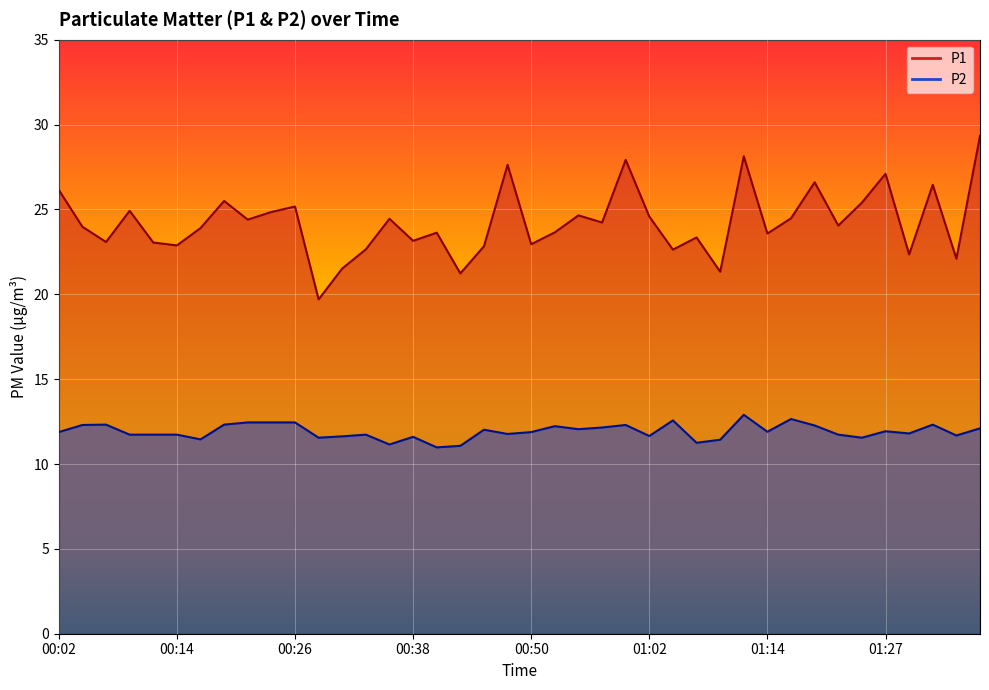

What is the sum of the P1 values at 01:10 and 00:23?

46.2